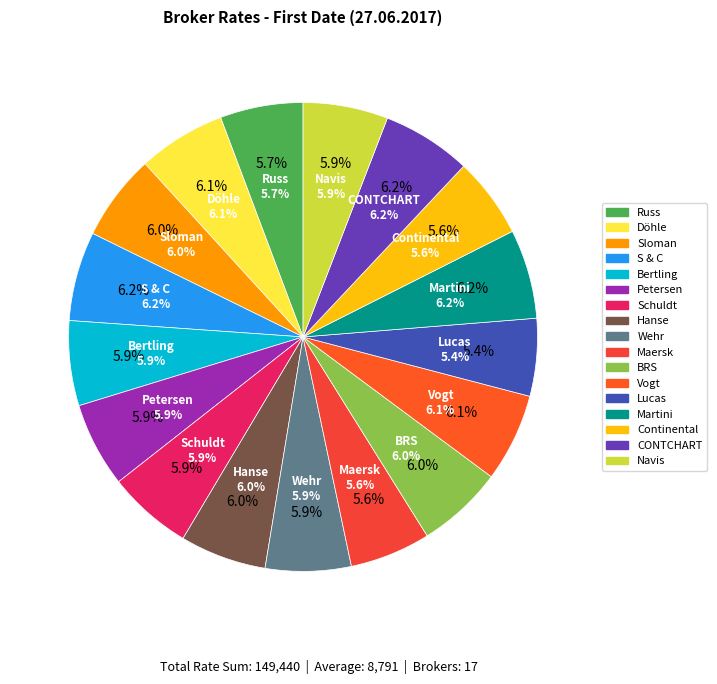

True or false: Maersk accounts for 1% of the total.

False